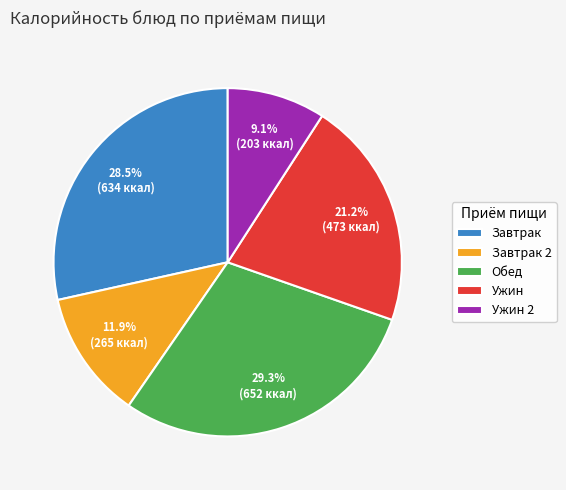

What percentage do Завтрак and Ужин 2 together represent?

37.6%